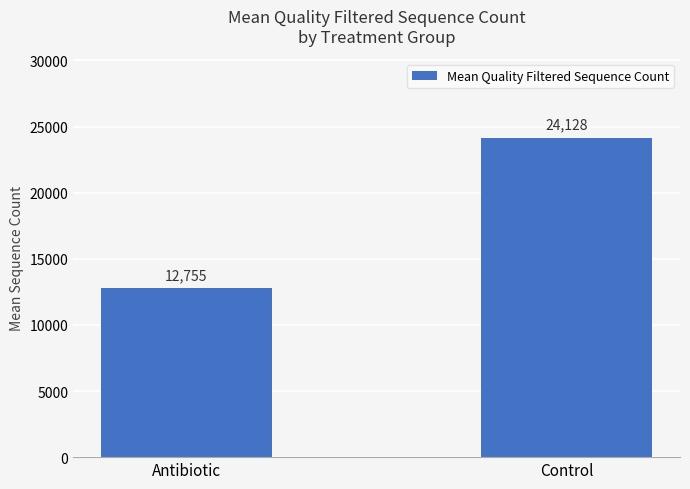

What is the sum of the values at Antibiotic and Control?

36882.9